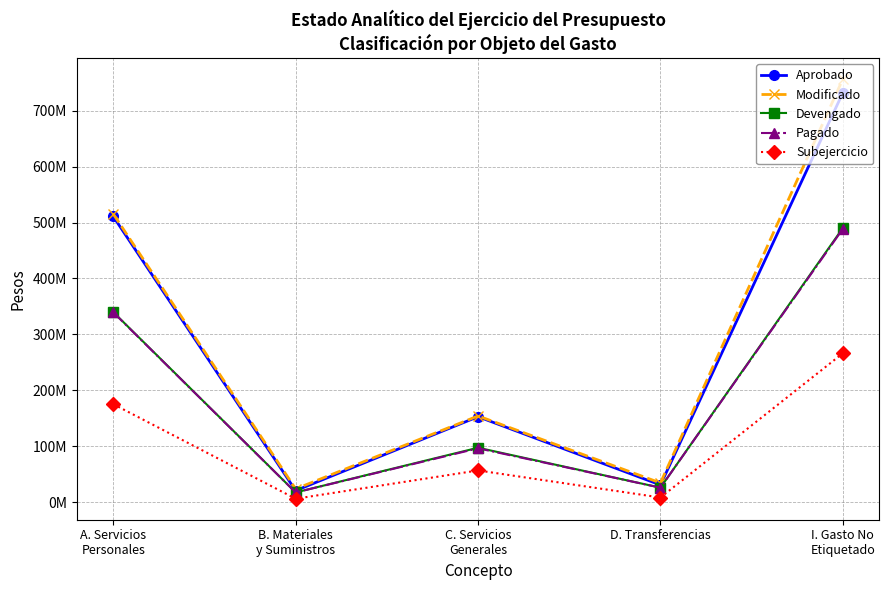

At which label does Devengado first exceed 97434302?

A. Servicios
Personales